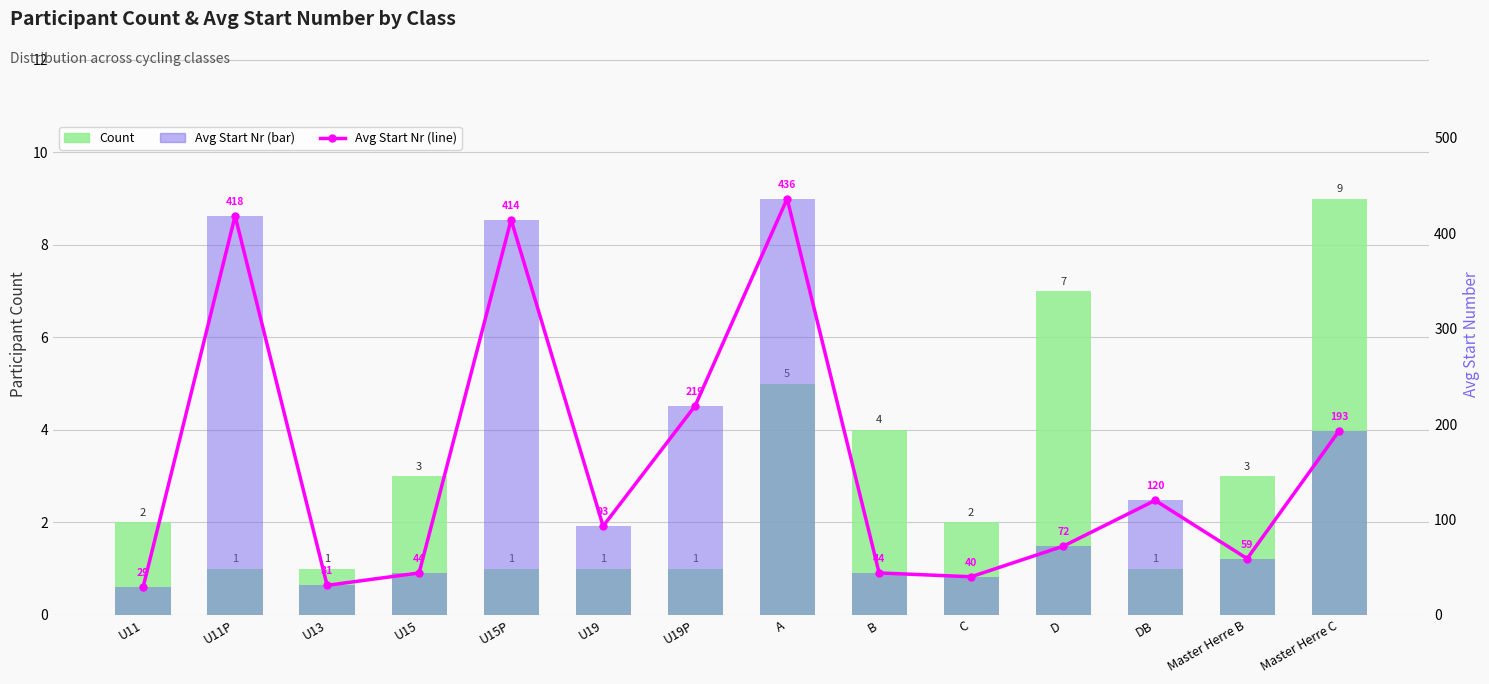

What is the difference between the maximum and minimum values in the Avg Start Nr Line series?

407